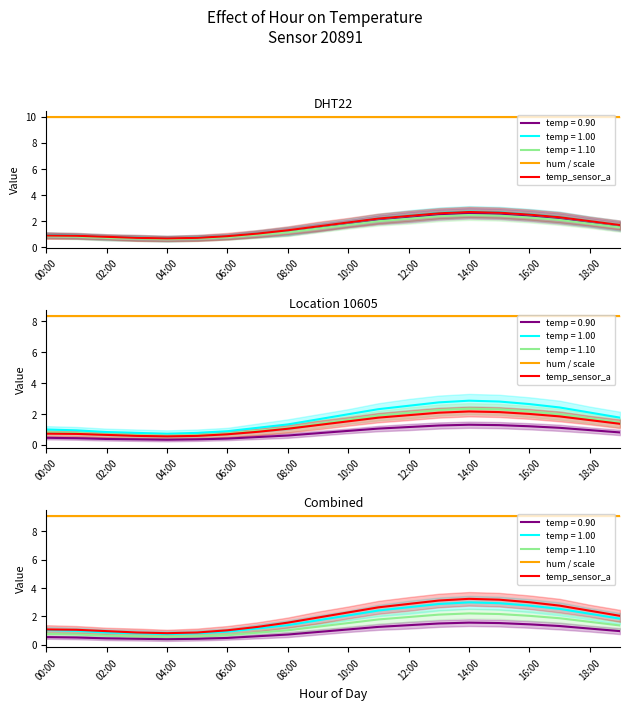

What is the total value across all series at 11?

11.7